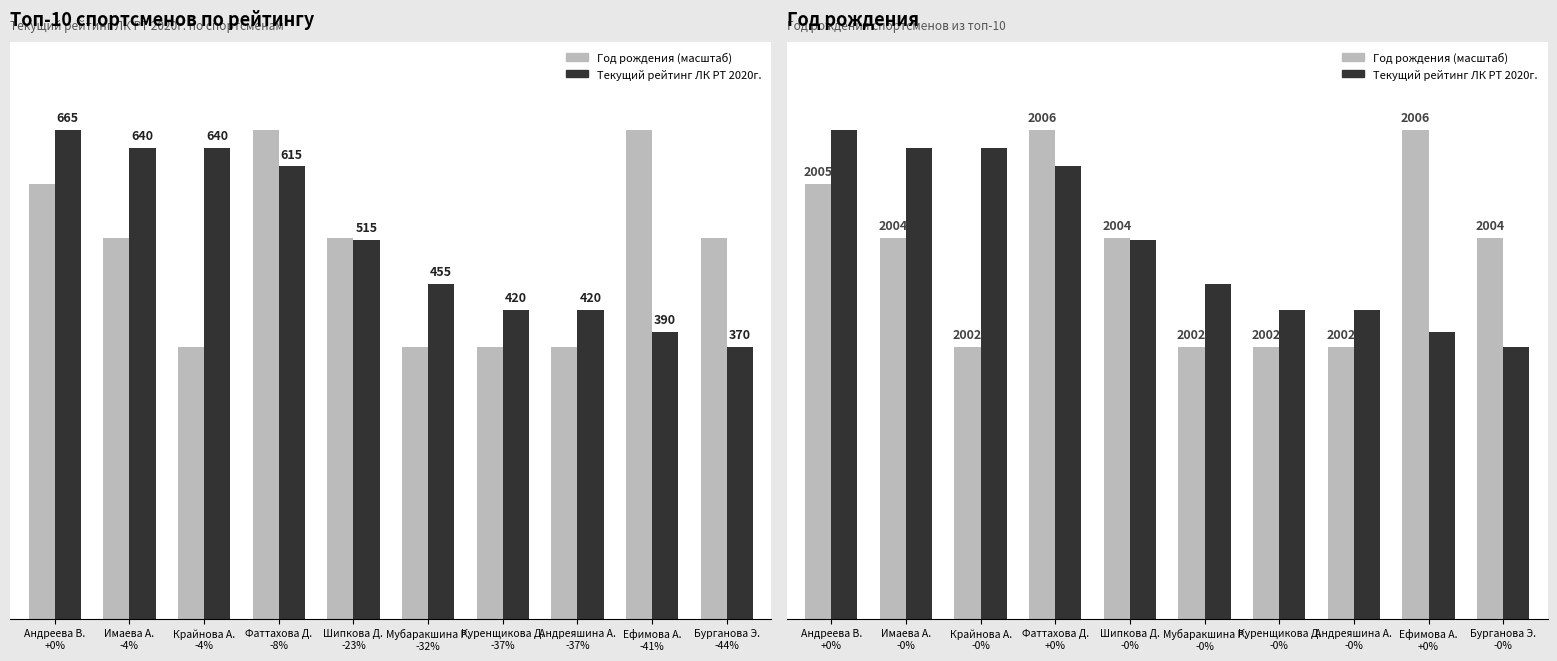

True or false: Год рождения (масштаб) has a value of 143.4 at Андреяшина А. -0%.

False